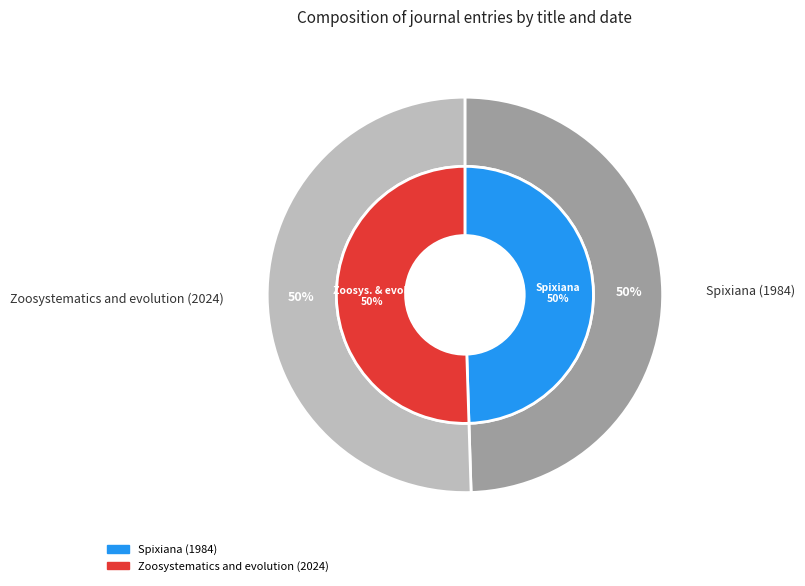

What percentage is the Spixiana (1984) slice, to the nearest percent?

50%